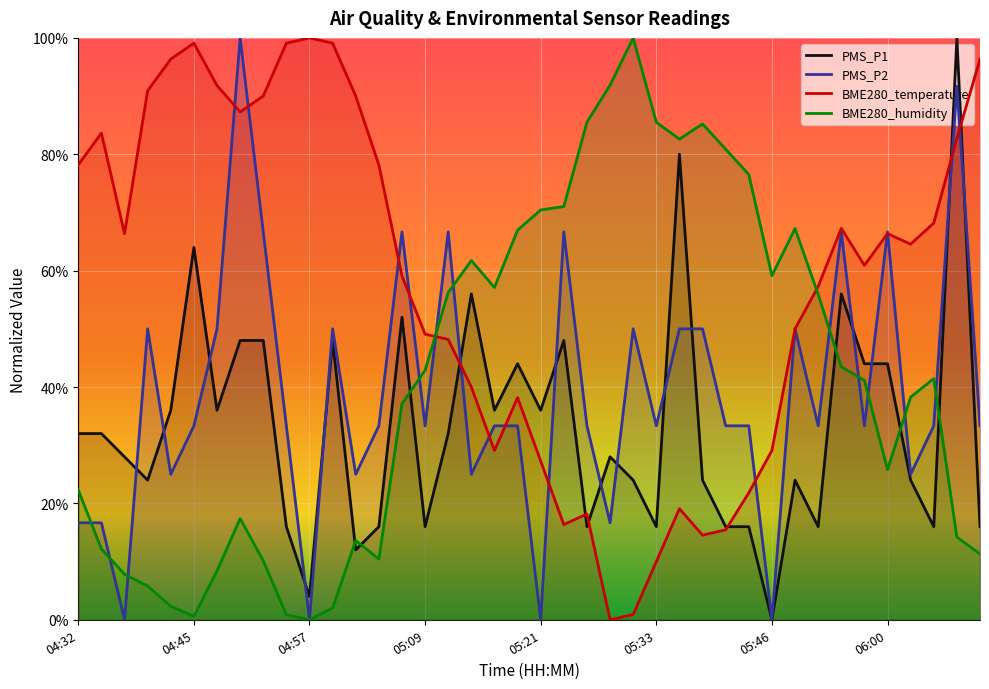

Which category has the highest value in the BME280_humidity series?

05:31